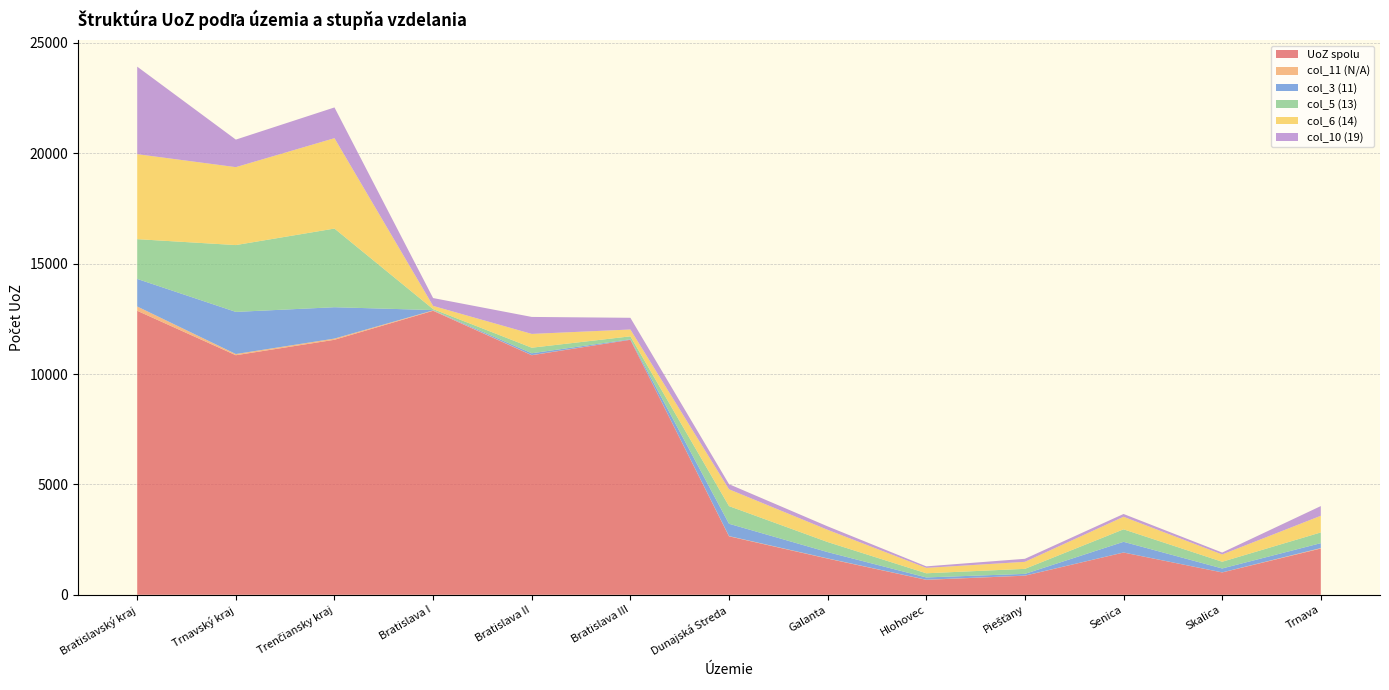

Reading right to left, transcribe all the data shown in this chart.

UoZ spolu: 2096	1012	1913	865	677	1639	2648	11550	10850	12864	11550	10850	12864
col_11 (N/A): 20	3	3	4	5	9	11	2	6	18	55	55	194
col_3 (11): 223	177	483	78	104	285	558	23	83	14	1420	1908	1249
col_5 (13): 485	304	566	228	188	456	800	131	252	43	3563	3027	1801
col_6 (14): 755	330	568	318	245	553	761	310	625	146	4094	3530	3850
col_10 (19): 439	87	127	137	68	157	232	530	769	355	1392	1247	3964